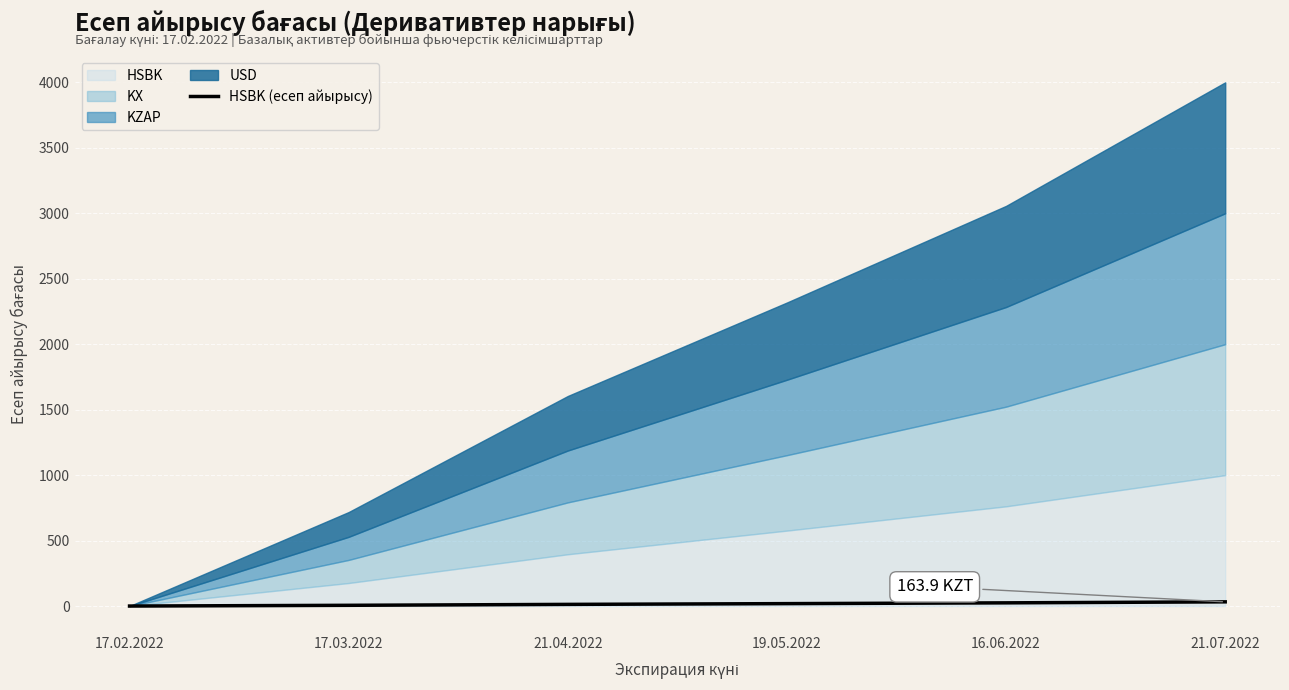

How many values are above zero?

5